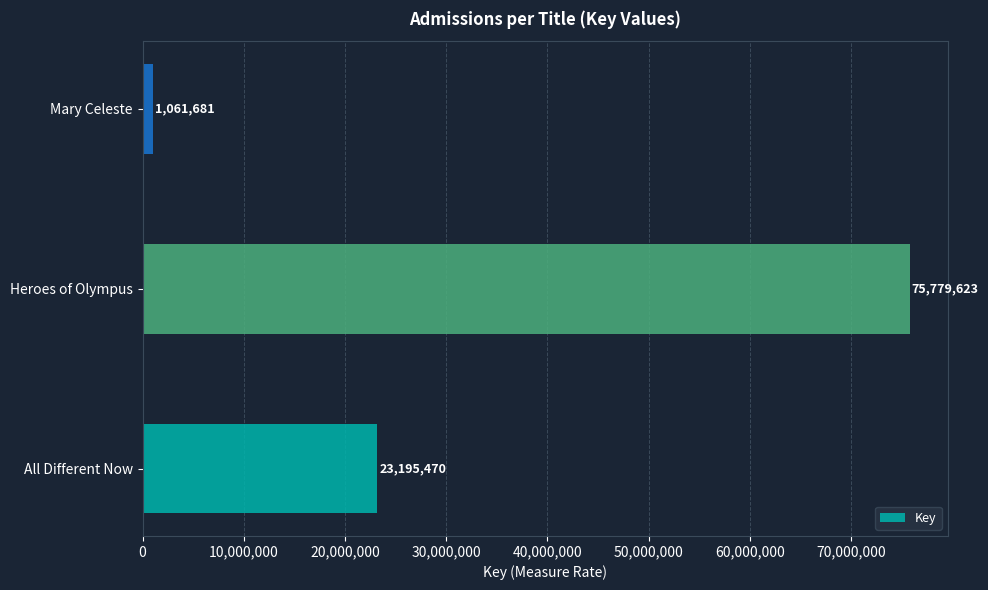

List the labels in order of value, largest first.

Heroes of Olympus, All Different Now, Mary Celeste